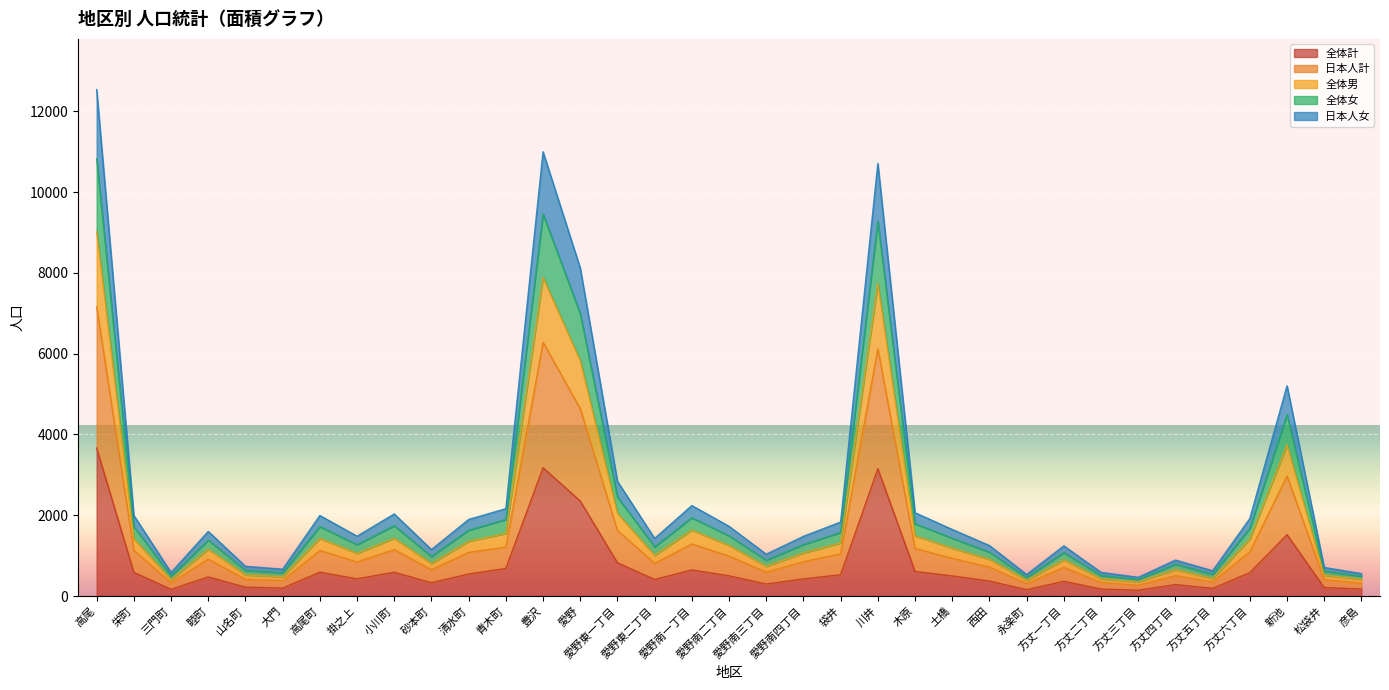

What is the difference between the highest and lowest values at 小川町?

1442